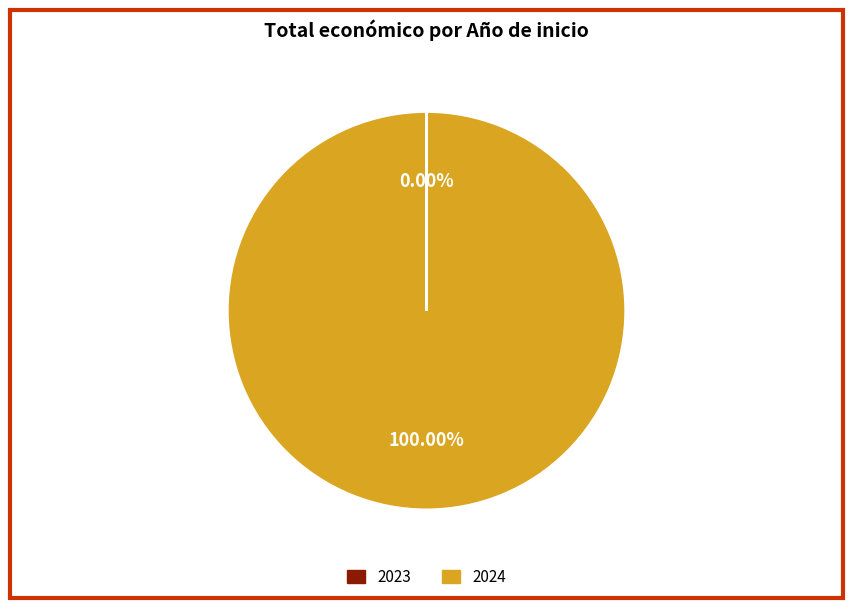

What is the majority slice?

2024